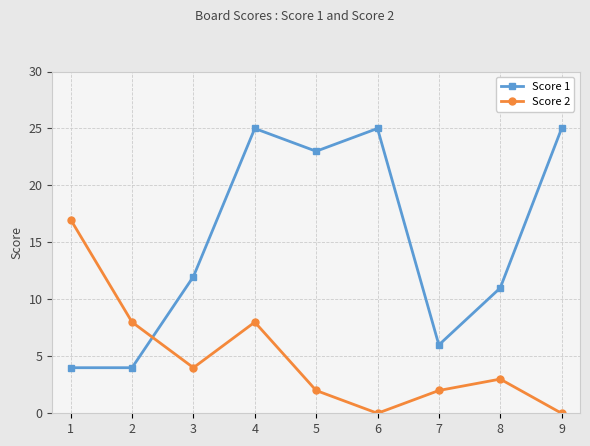

At which label does Score 2 reach its peak?

1